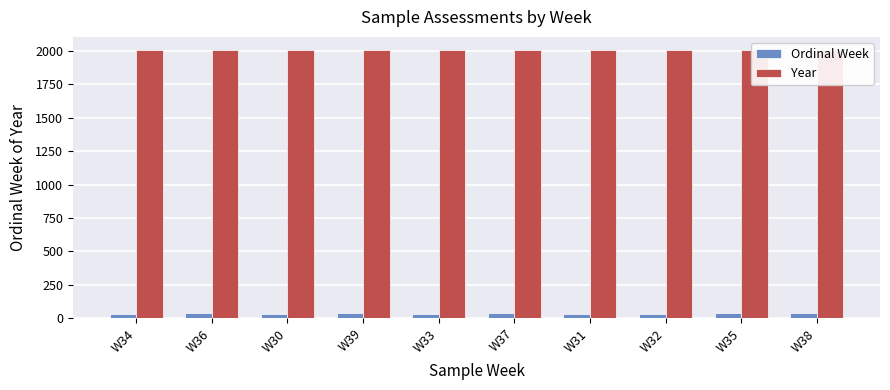

At which label does Ordinal Week first exceed 35?

W36